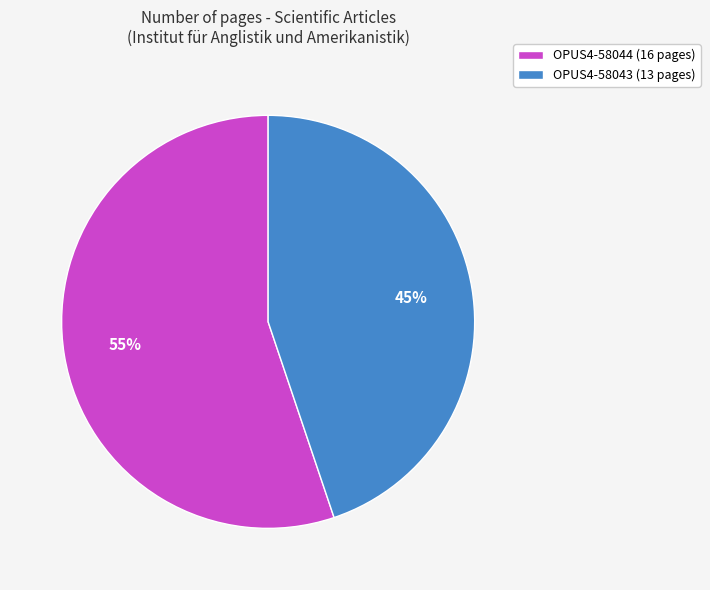

To the nearest percent, what is the combined percentage of OPUS4-58044 and OPUS4-58043?

100%